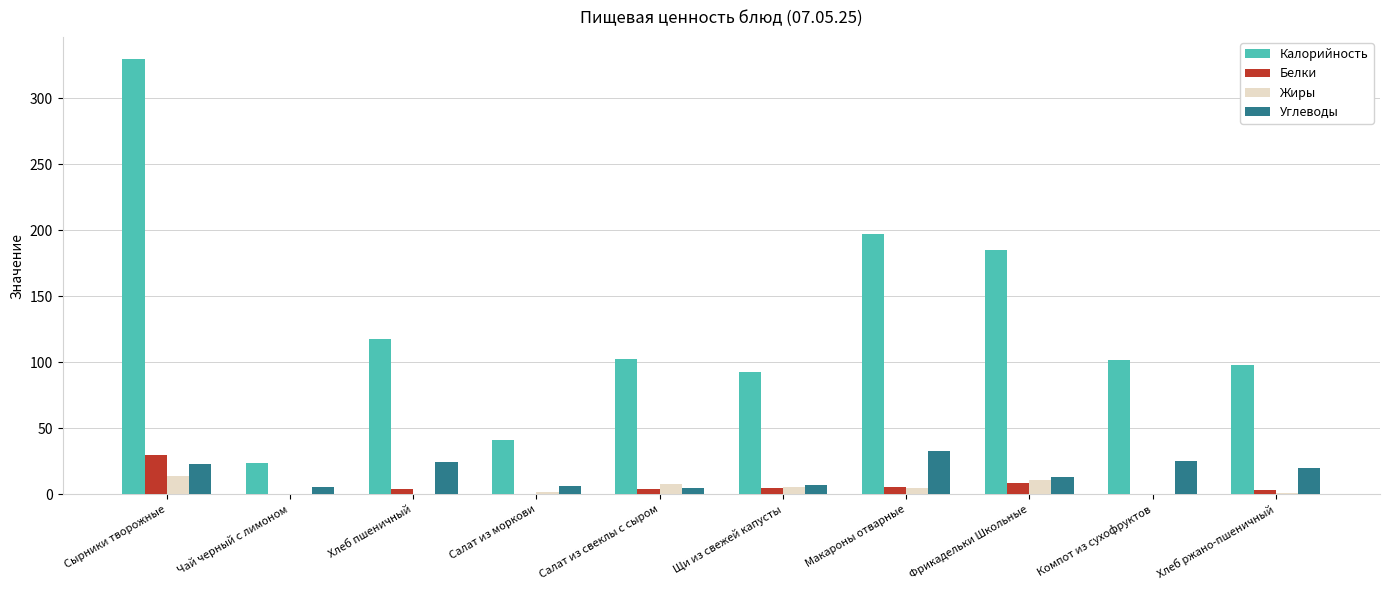

Which series has the largest total across all categories?

Калорийность